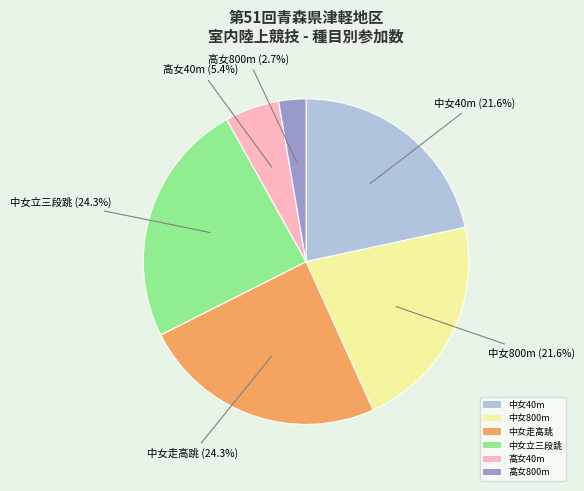

What is the total percentage of 中女走高跳 and 高女800m?

27.0%